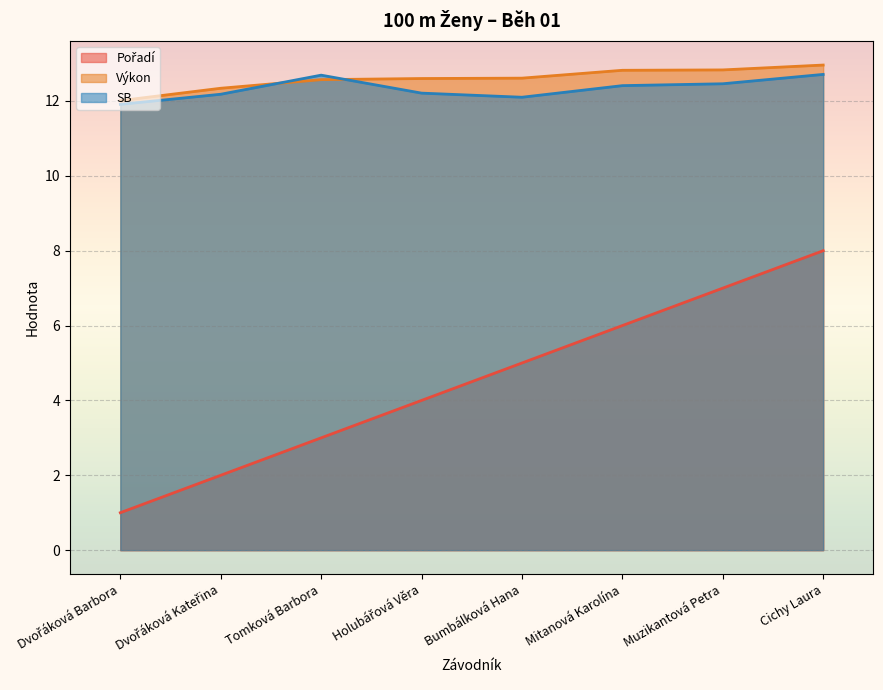

True or false: Výkon has more than 2 points higher than both neighbors.

False